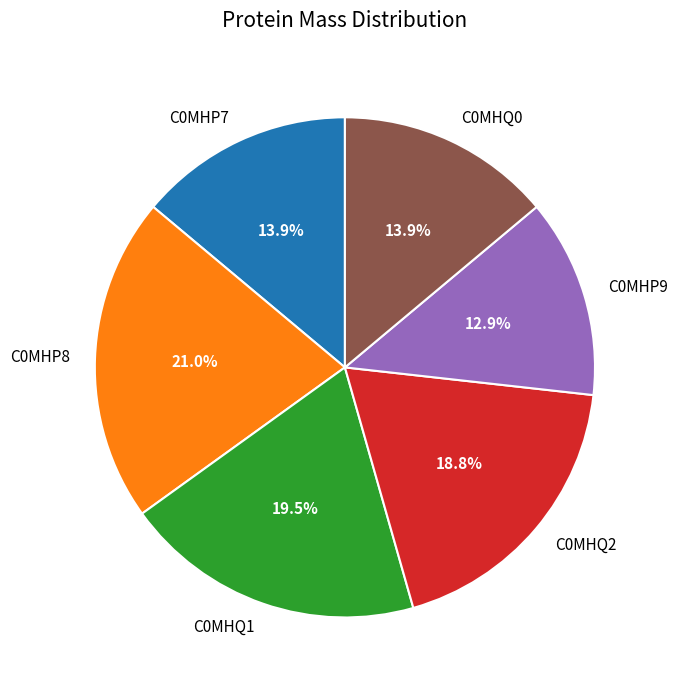

How much of the chart is everything except C0MHQ0?

86.1%